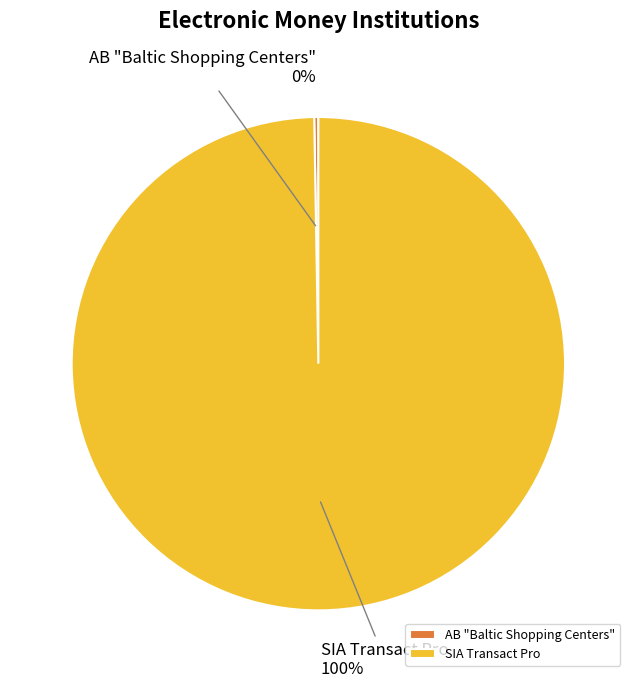

Which category has the biggest portion of the pie?

SIA Transact Pro